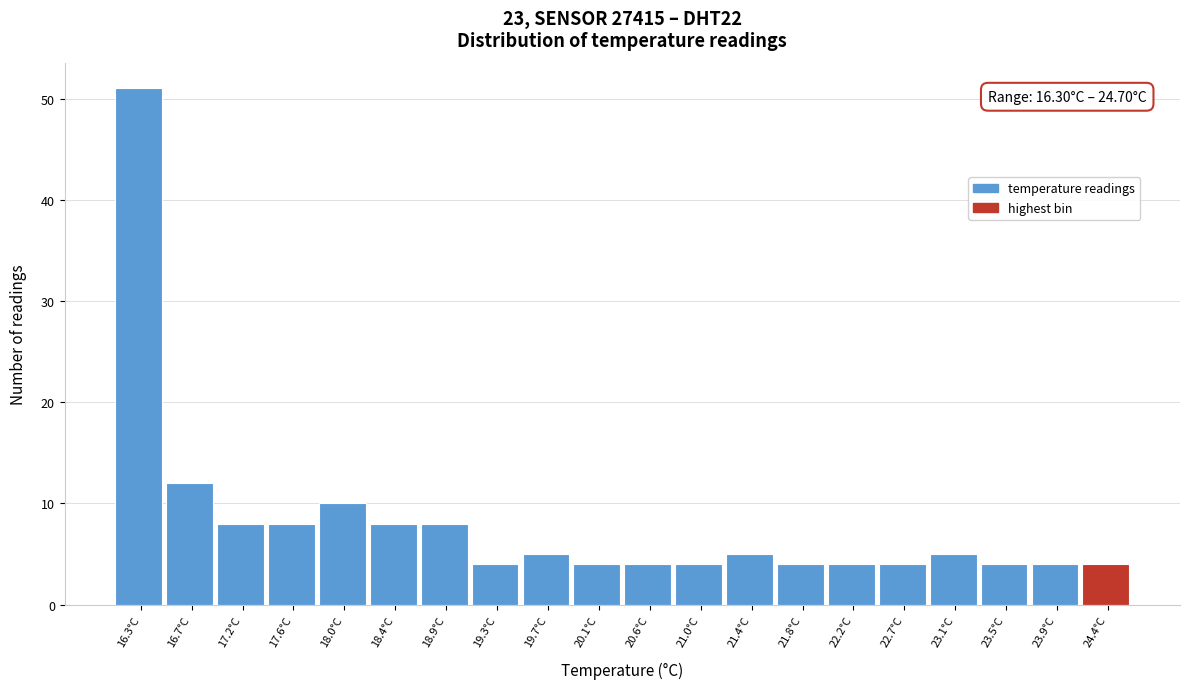

Reading left to right, list all the values displayed in this chart.

51	12	8	8	10	8	8	4	5	4	4	4	5	4	4	4	5	4	4	4